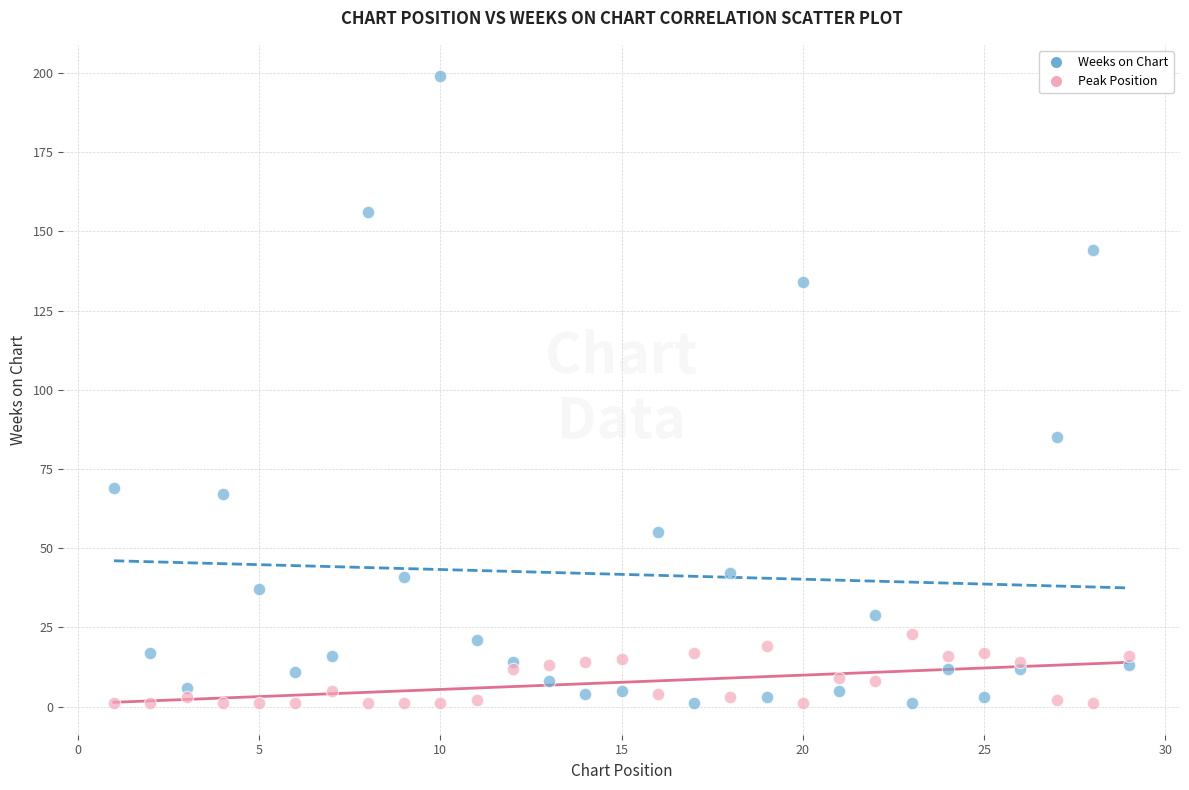

Across all series, what Y value is closest to 100?

85